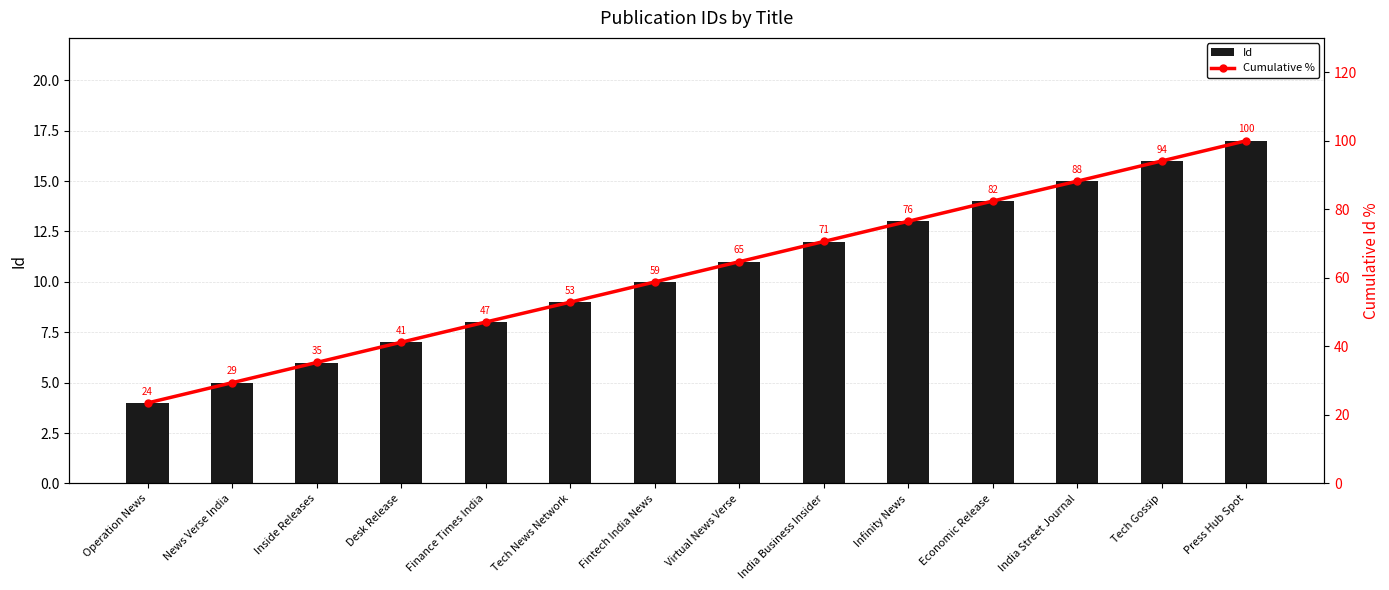

Which series has the largest total across all categories?

Cumulative %